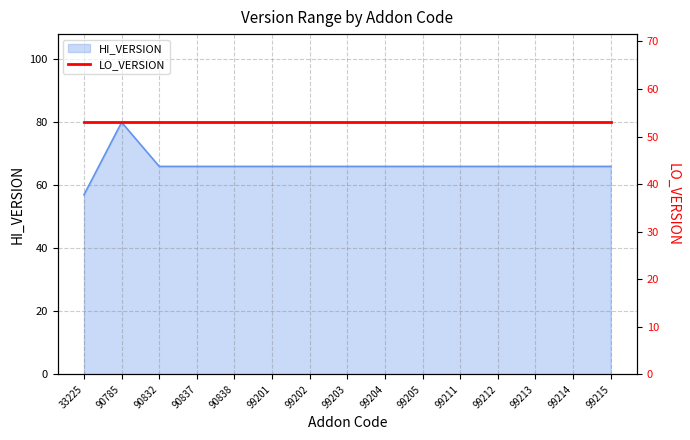

What is the ratio of the value at 99204 to the value at 90785?

0.8